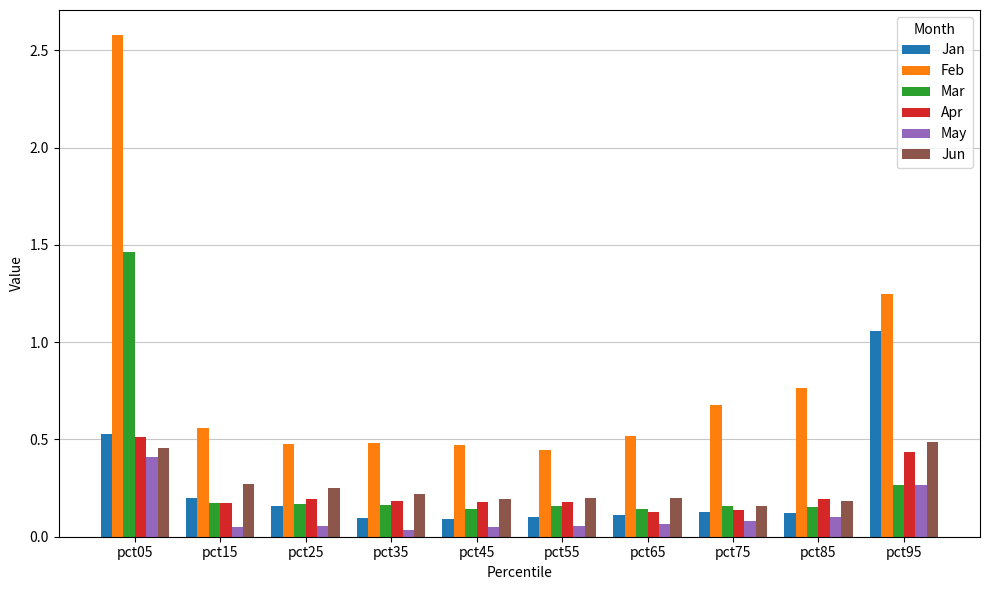

At which category is the sum across all series the highest?

pct05